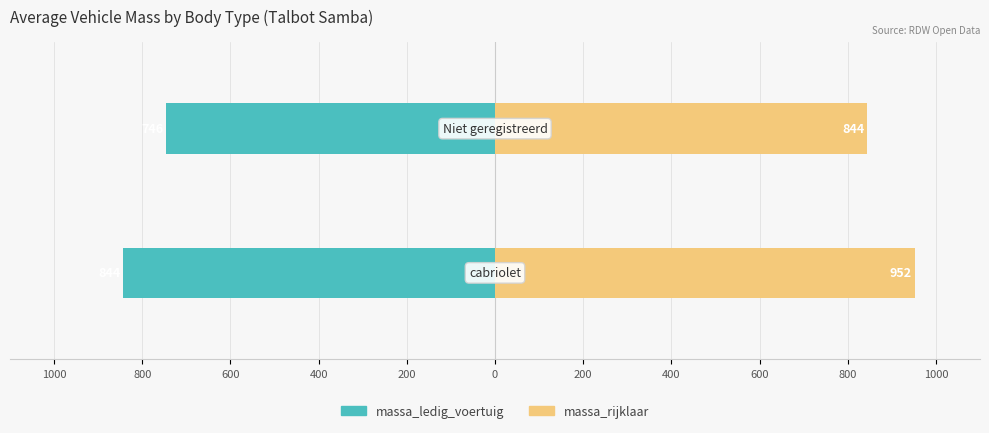

How many distinct data groups are displayed?

2